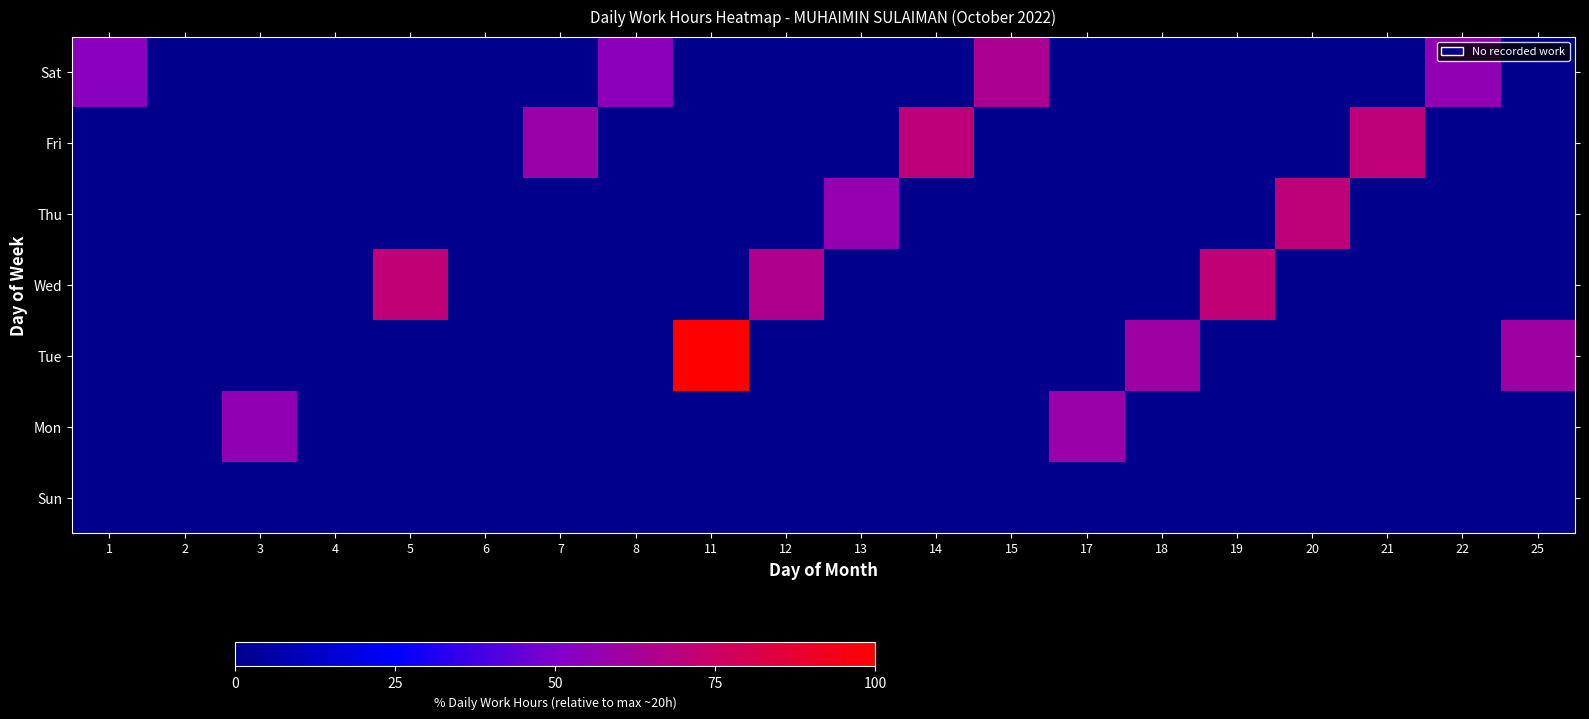

At which category does the chart reach its minimum across all series?

2